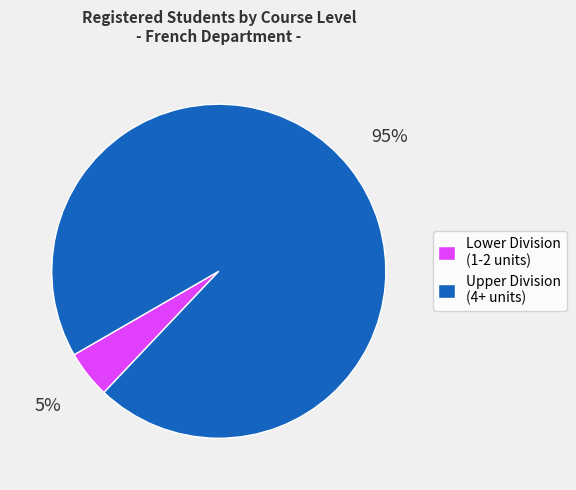

Which category has the biggest portion of the pie?

Upper Division (4+ units)